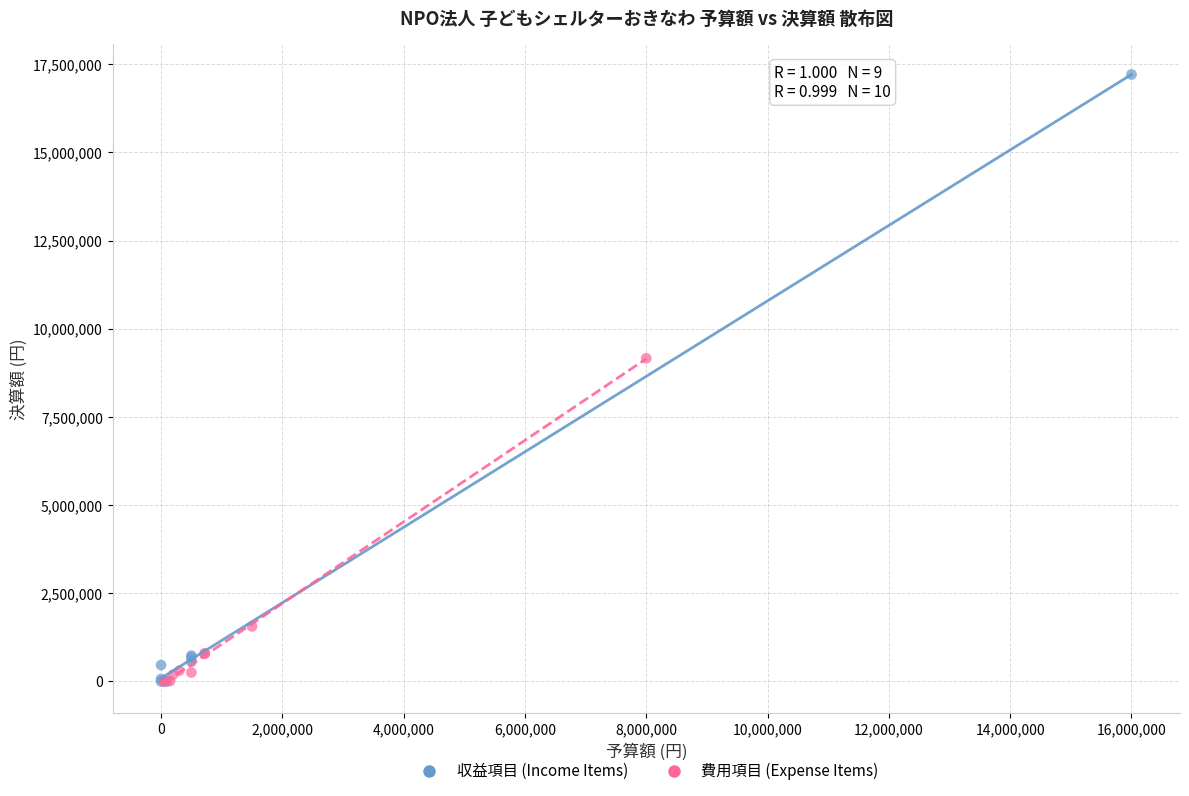

Which series contains the highest Y value?

収益項目 (Income Items)